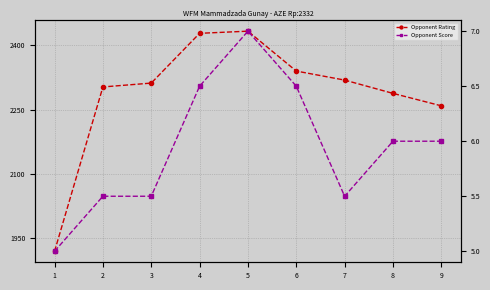

What is the lowest value of the Opponent Score series?

5.0